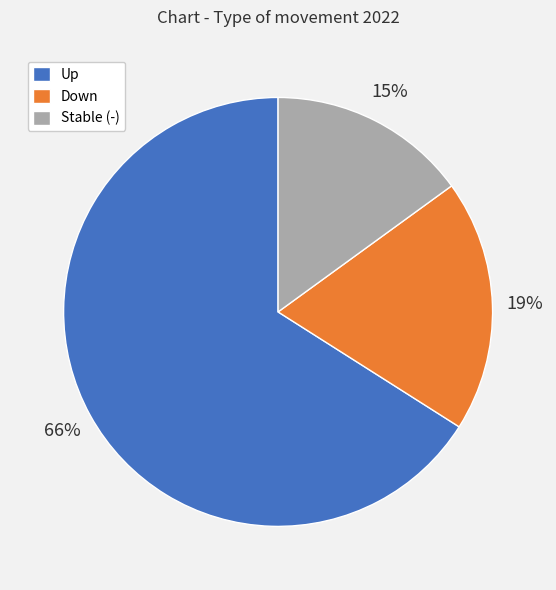

Which slice is the smallest?

Stable (-)